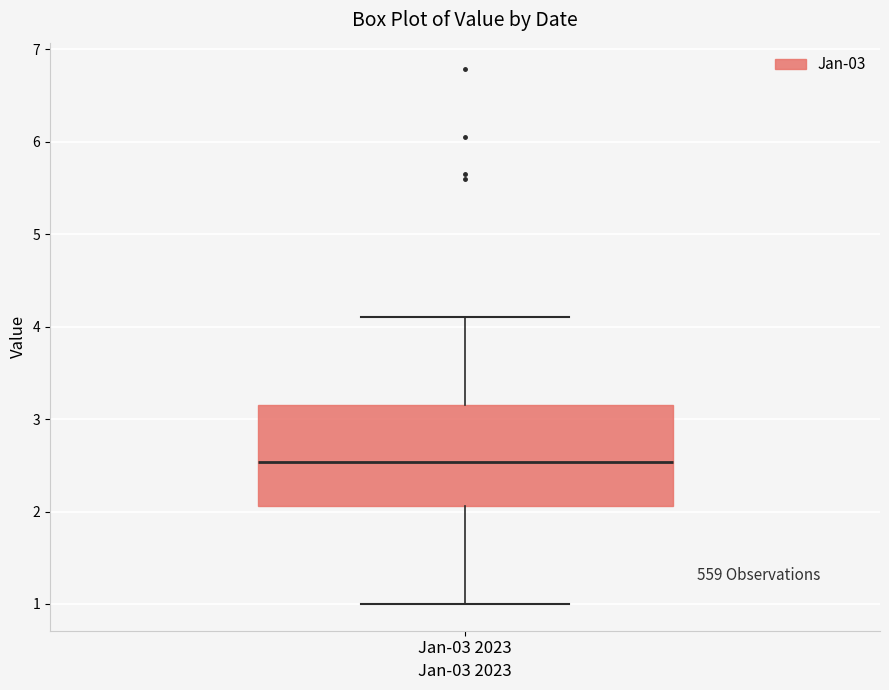

Transcribe this box plot: give where the median line is, the range the box spans, and where the two whiskers end, as read against the y-axis. The values are not printed on the chart, so give them approximately, as read against the axis.

median 2.5, box 2.1 to 3.2, whiskers 1.0 to 4.1